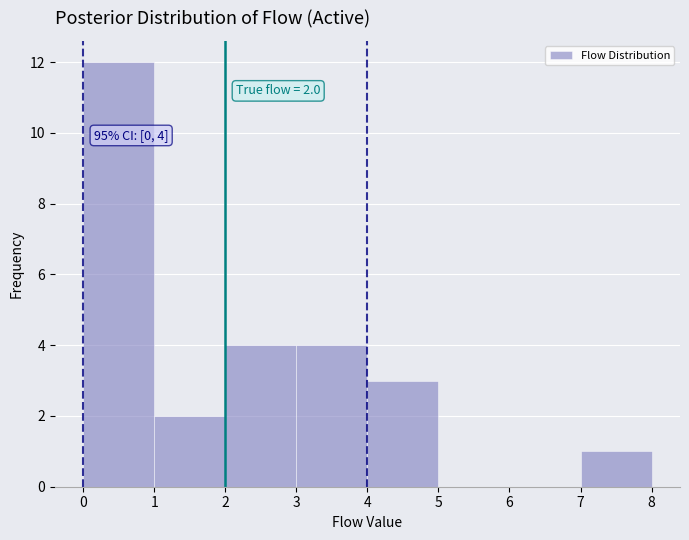

Over which range of the x-axis is the bar tallest?

0 to 1